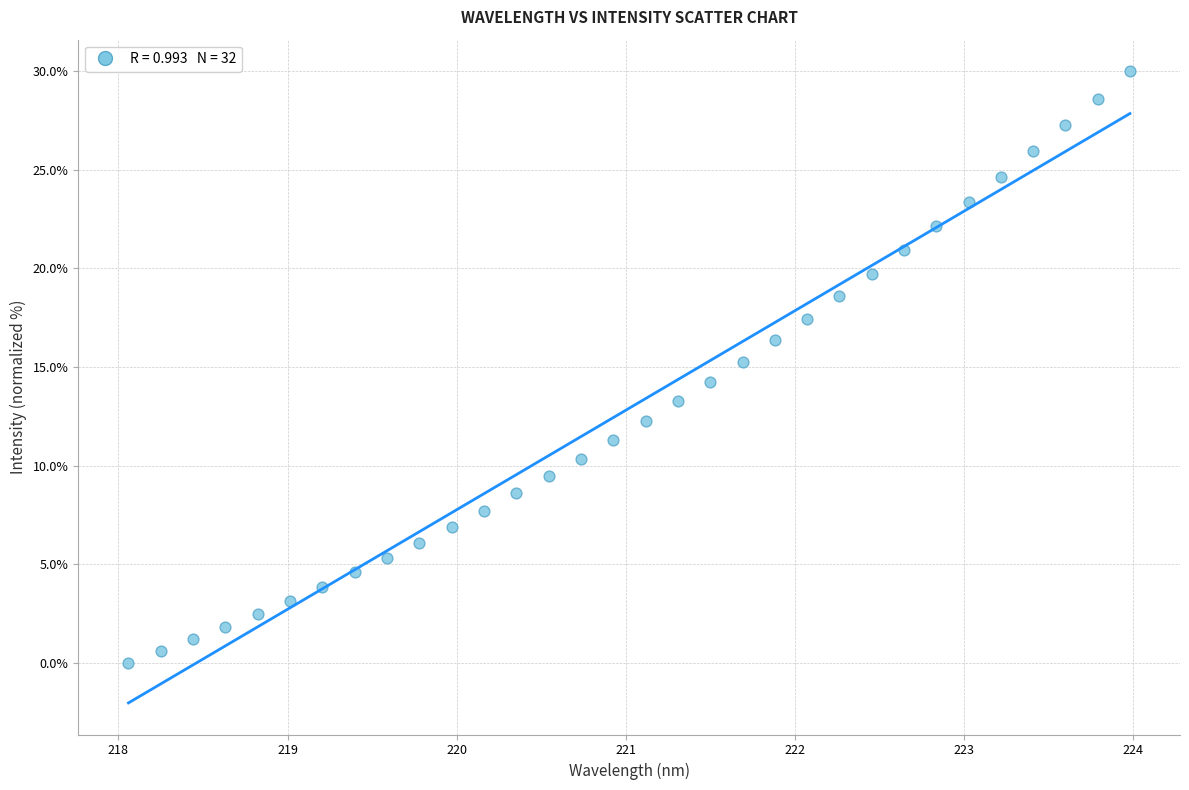

What is the range of Y values (max minus min)?

30.0